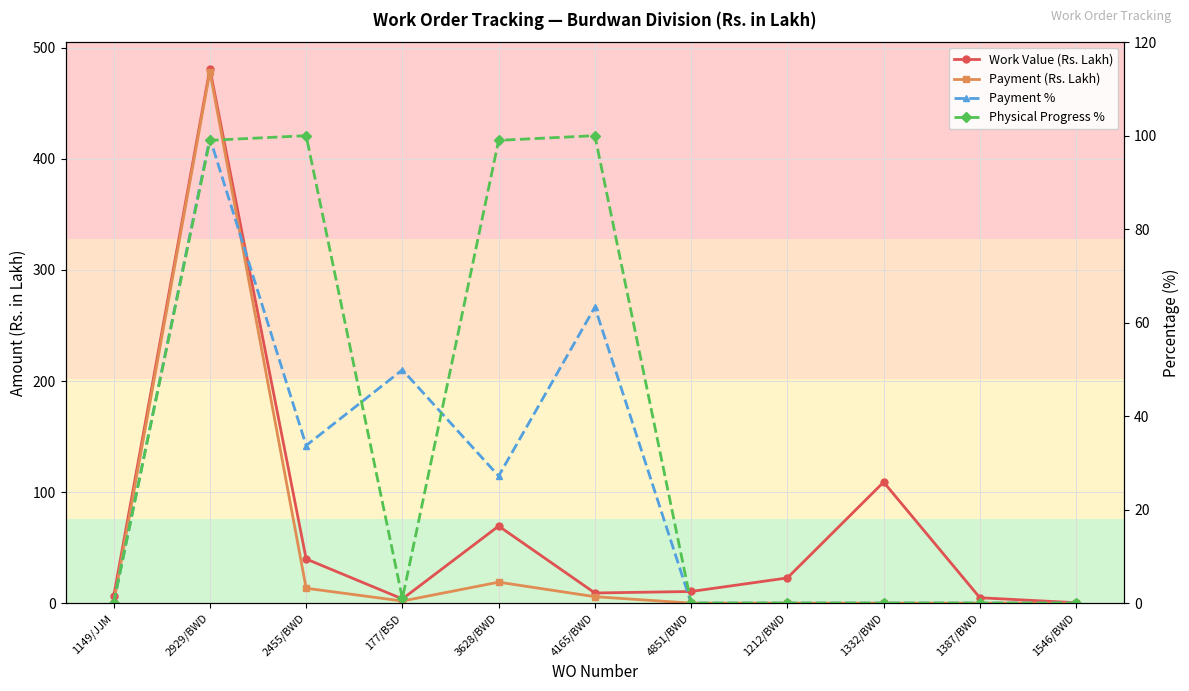

Reading right to left, list all the values displayed in this chart.

Work Value (Rs. Lakh): 0.4	4.8	109.0	22.7	10.5	9.1	69.4	3.8	39.8	481.1	6.0
Payment (Rs. Lakh): 0.0	0.0	0.0	0.0	0.0	5.8	18.9	1.9	13.4	478.6	0.0
Payment %: 0.0	0.0	0.0	0.0	0.0	63.3	27.2	49.9	33.7	99.5	0.0
Physical Progress %: 0.0	0.0	0.0	0.0	0.0	100.0	99.0	1.0	100.0	99.0	0.0